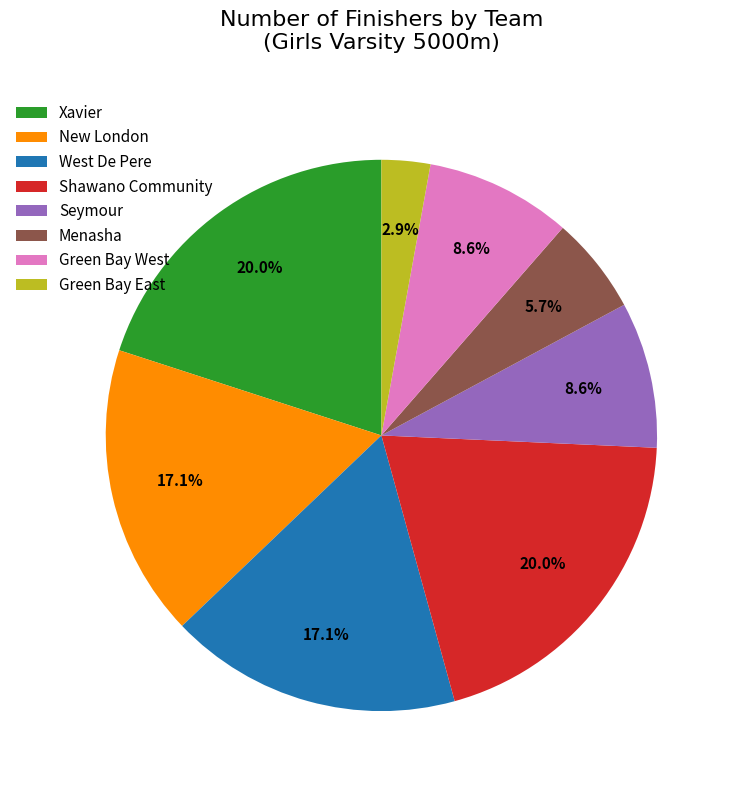

True or false: Green Bay West accounts for 17% of the total.

False